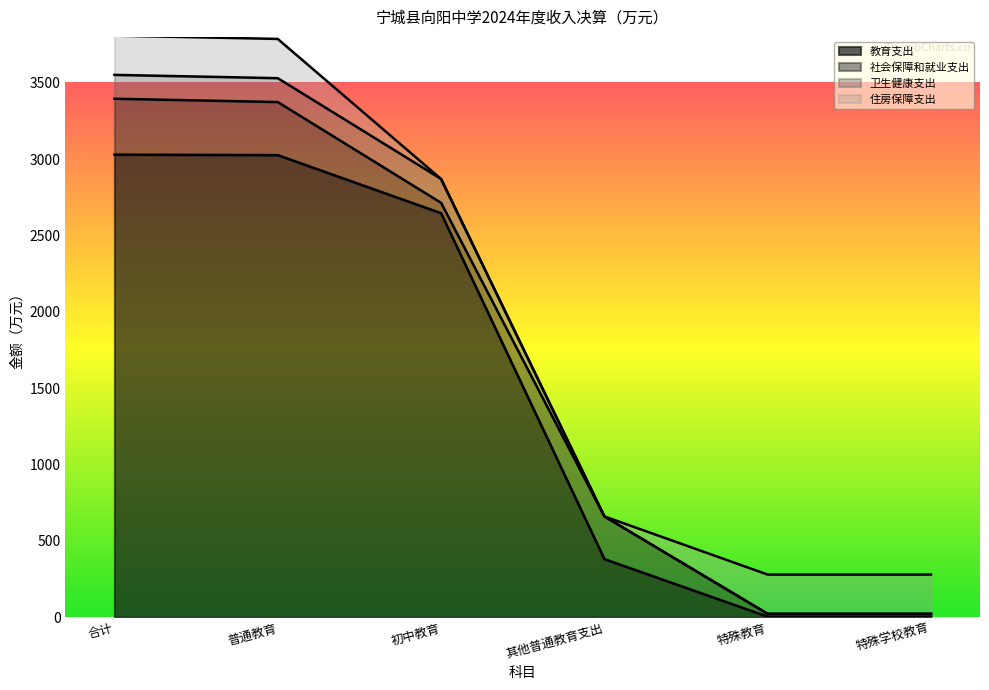

Which has a higher value, 初中教育 or 特殊教育?

初中教育